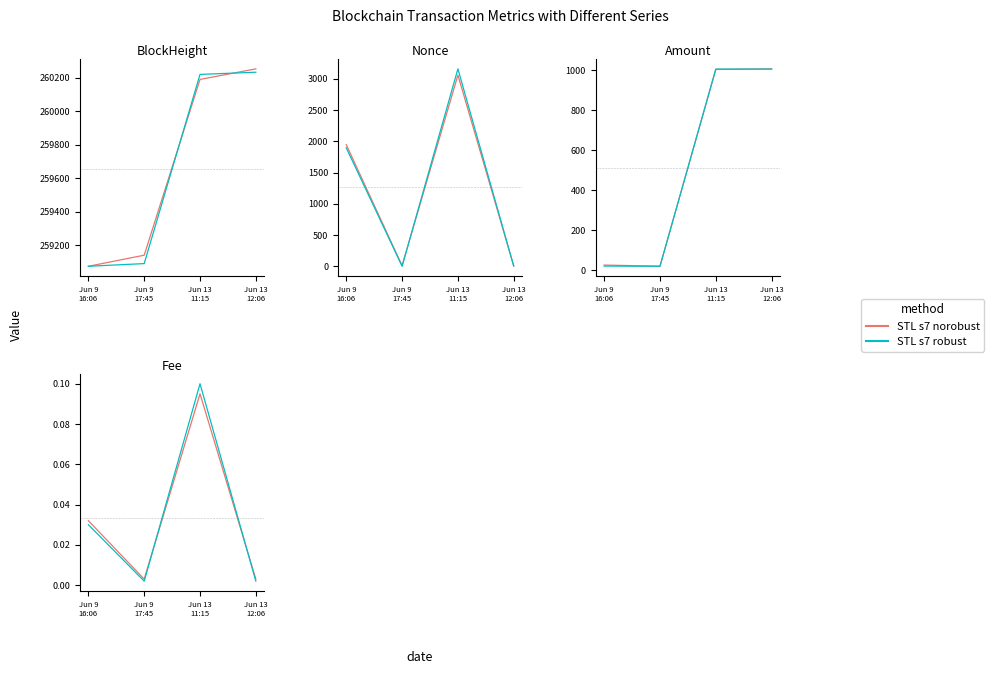

What is the maximum value for STL s7 norobust?

0.1